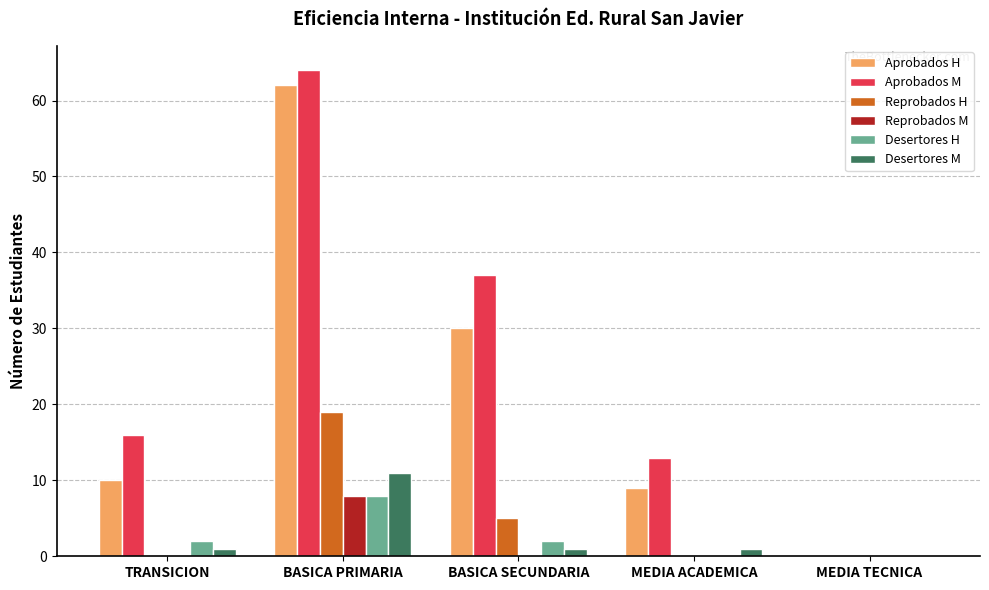

At which category is the sum across all series the highest?

BASICA PRIMARIA